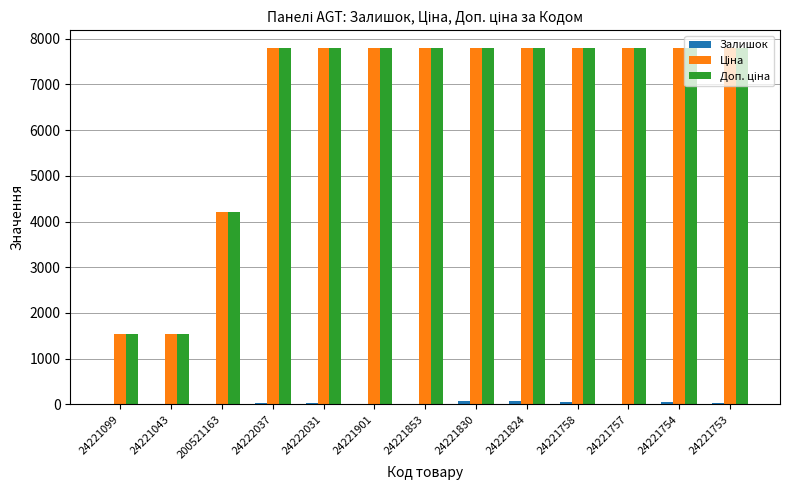

How many groups of bars are there?

13